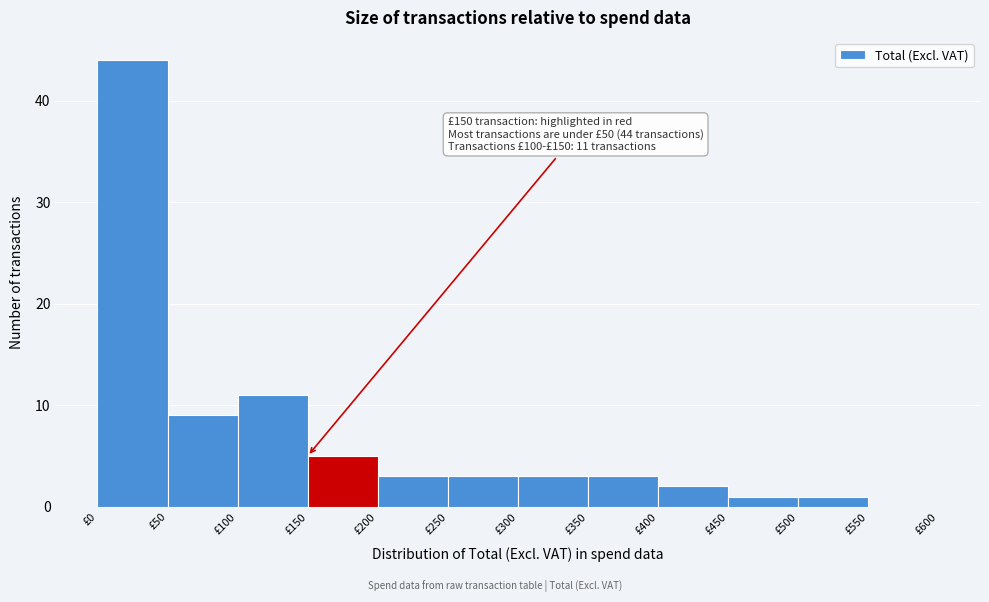

Over which range of the x-axis is the bar tallest?

0 to 50